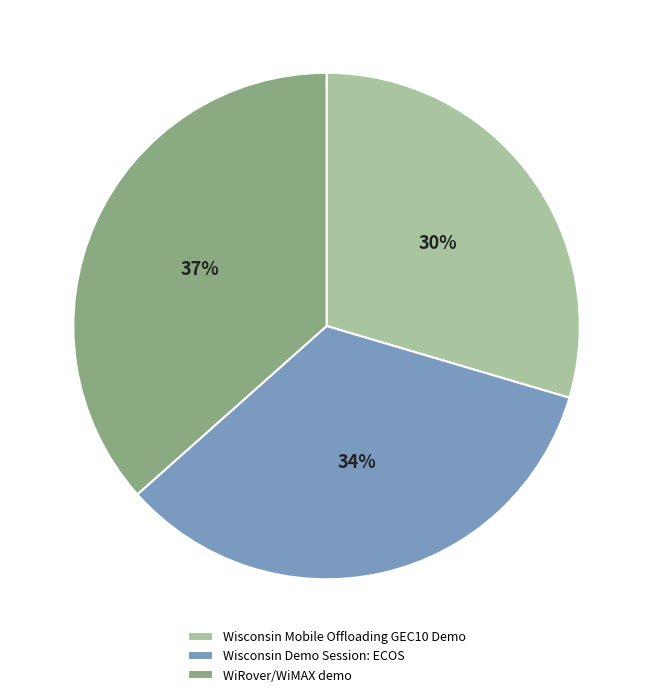

Rank the categories by value from lowest to highest.

Wisconsin Mobile Offloading GEC10 Demo, Wisconsin Demo Session: ECOS, WiRover/WiMAX demo